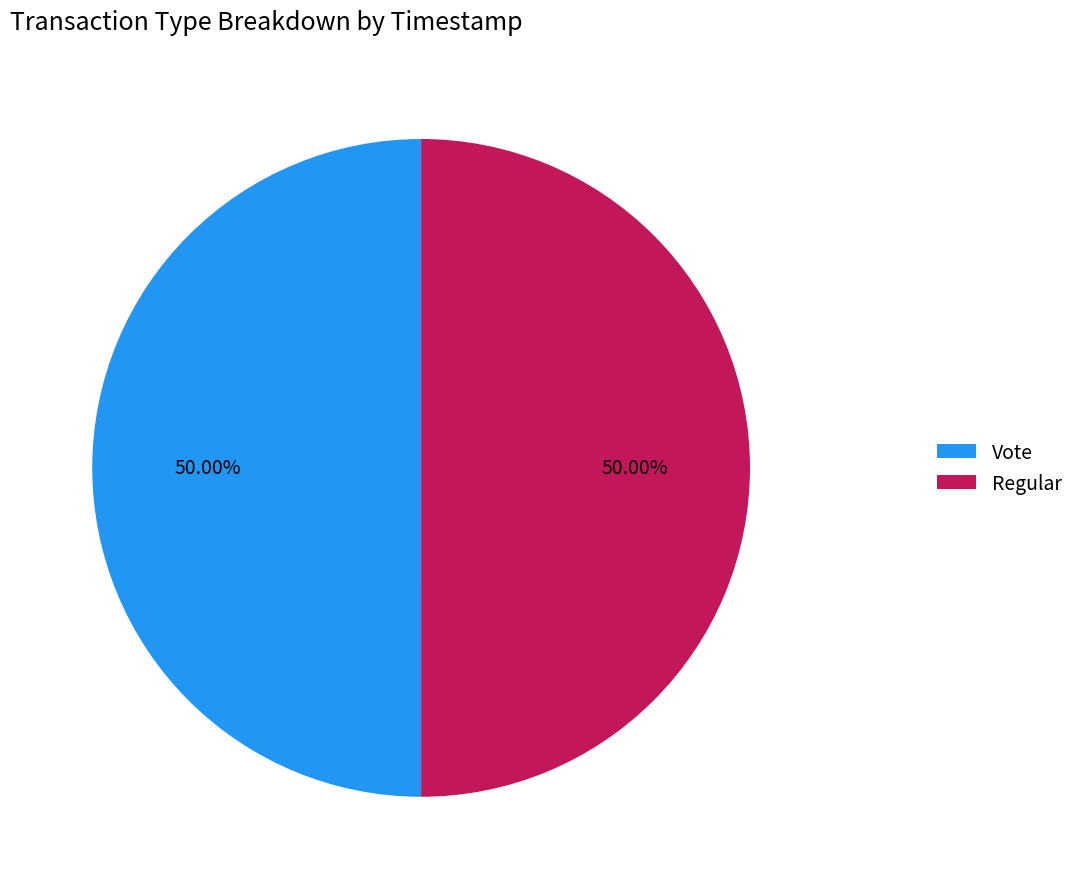

How many segments does this pie chart have?

2